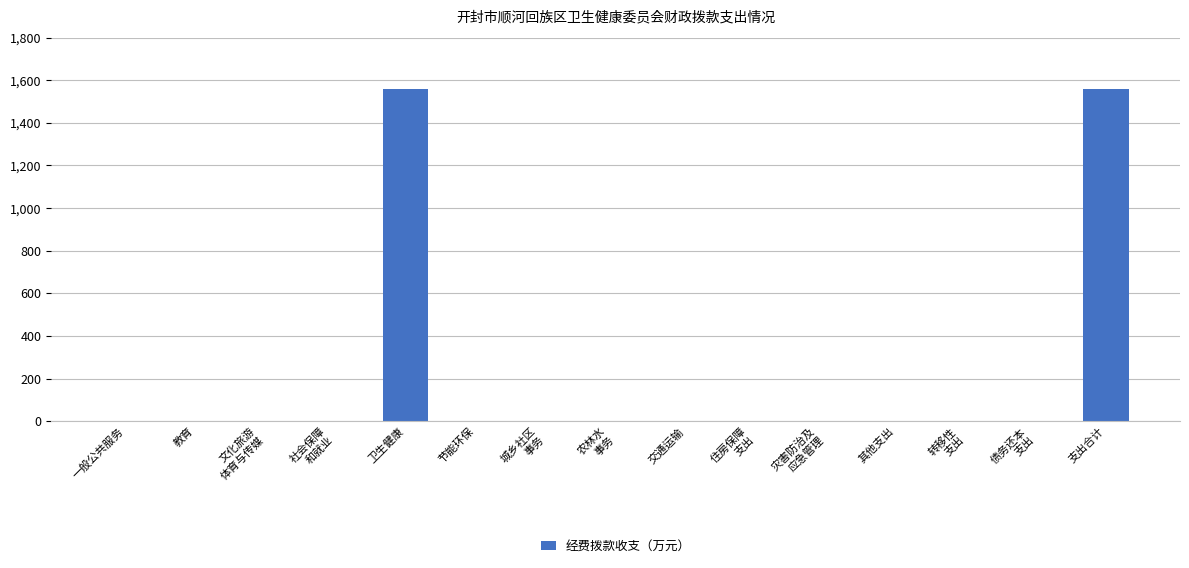

Reading left to right, list all the values displayed in this chart.

一般公共服务=0.0	教育=0.0	文化旅游
体育与传媒=0.0	社会保障
和就业=0.0	卫生健康=1559.4	节能环保=0.0	城乡社区
事务=0.0	农林水
事务=0.0	交通运输=0.0	住房保障
支出=0.0	灾害防治及
应急管理=0.0	其他支出=0.0	转移性
支出=0.0	债务还本
支出=0.0	支出合计=1559.4